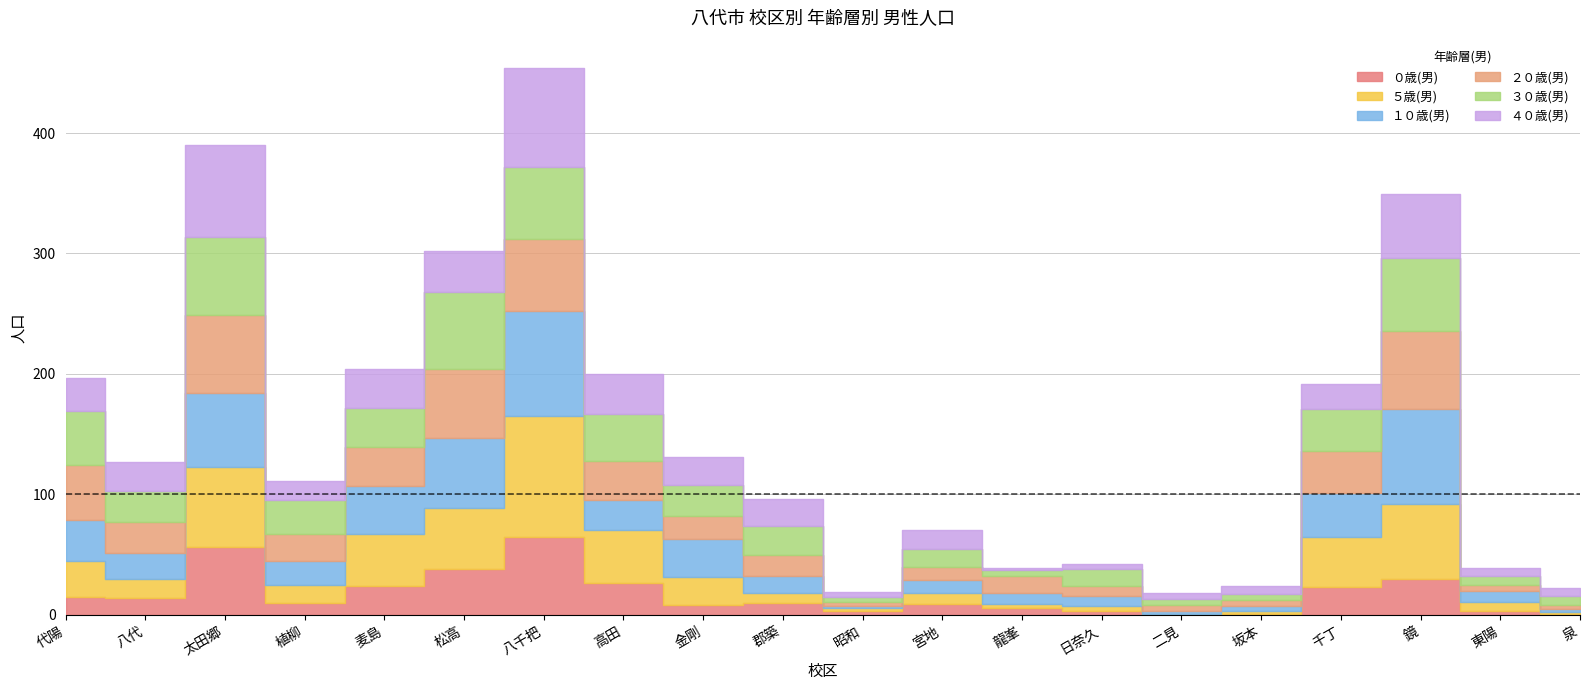

True or false: １０歳(男) and ５歳(男) intersect in this chart.

True